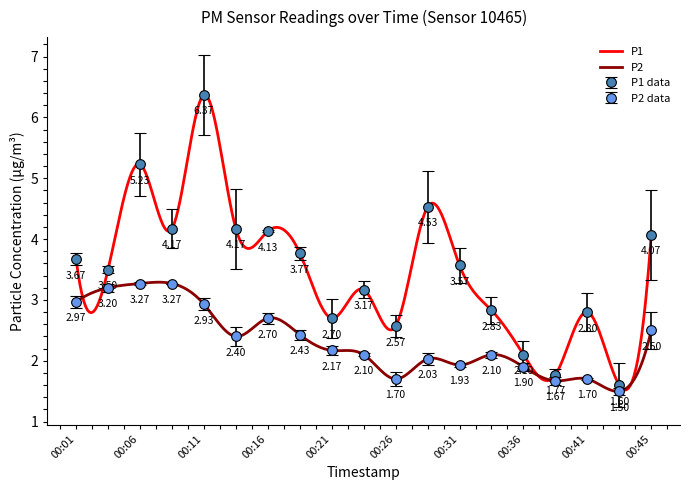

Rank the series at 00:45 from lowest to highest value.

P2, P1